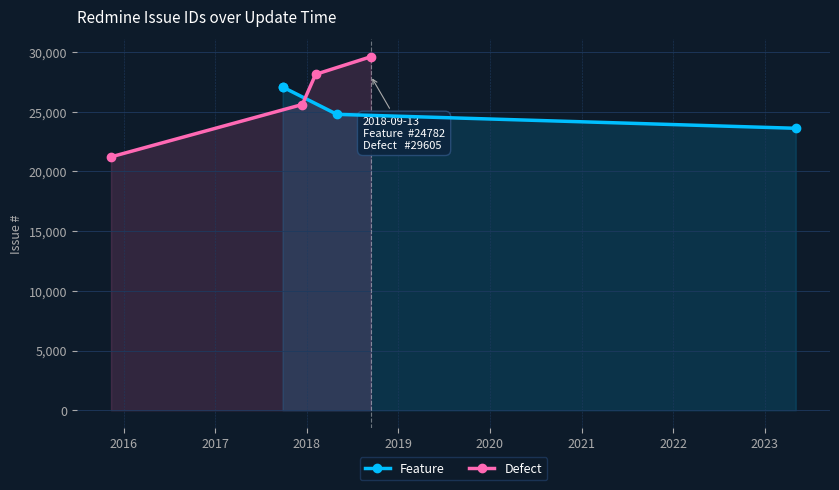

How many values in the Defect series exceed 28134?

1